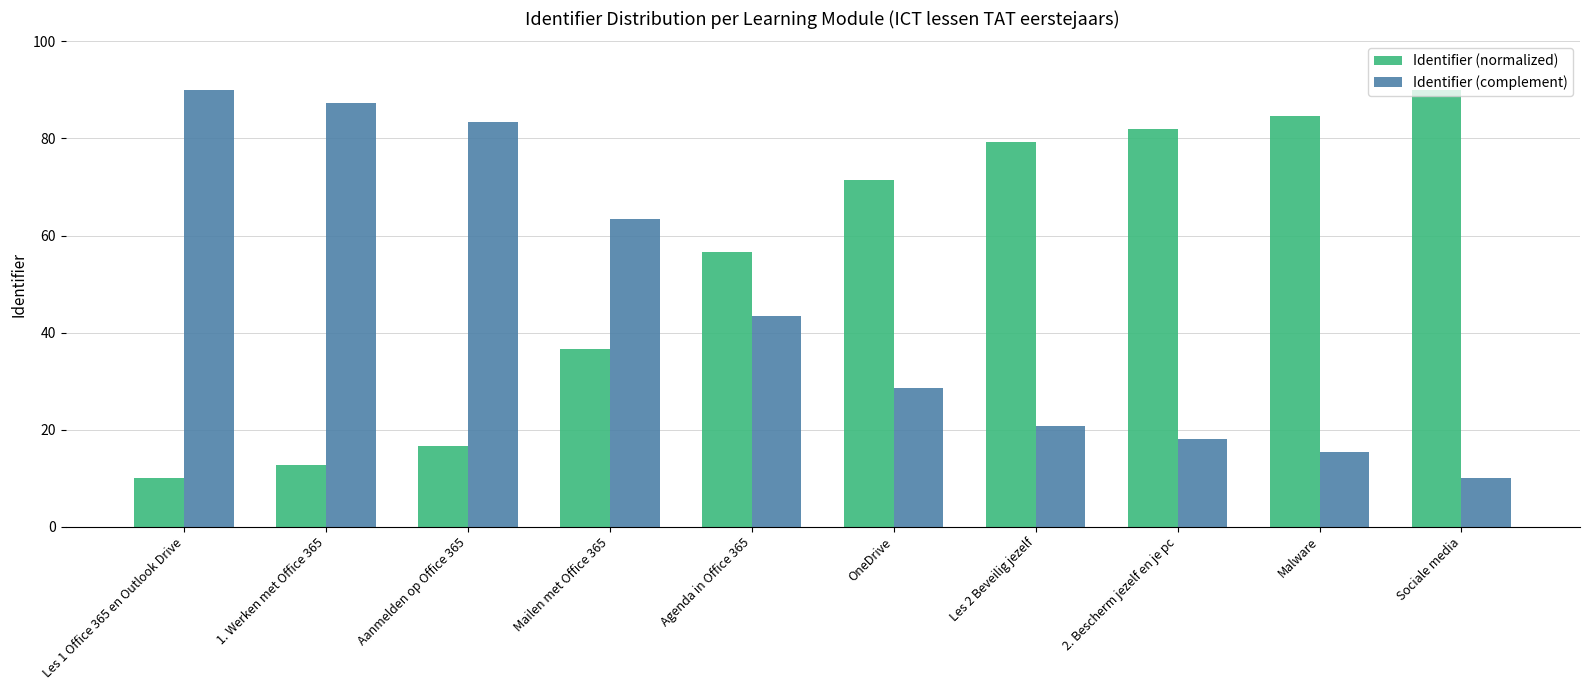

The value of Identifier (complement) at Mailen met Office 365 is 43.7. True or false?

False